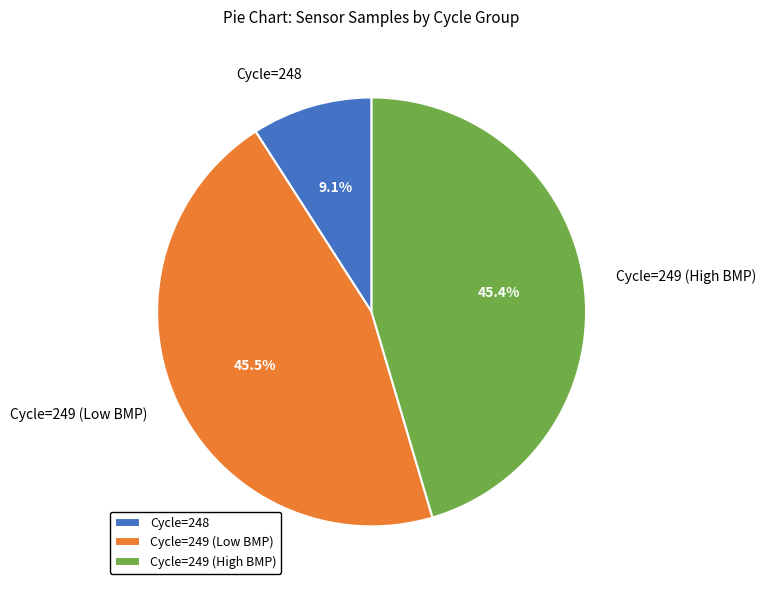

Approximately how many times larger is the value at Cycle=249 (Low BMP) compared to Cycle=248?

5.0